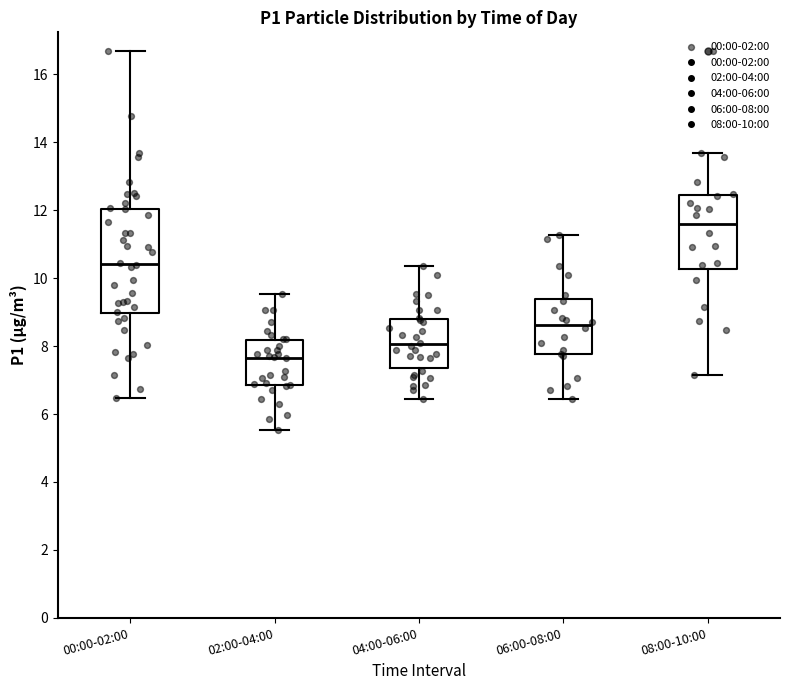

Which box is the tallest, from its lower edge to its upper edge?

00:00-02:00